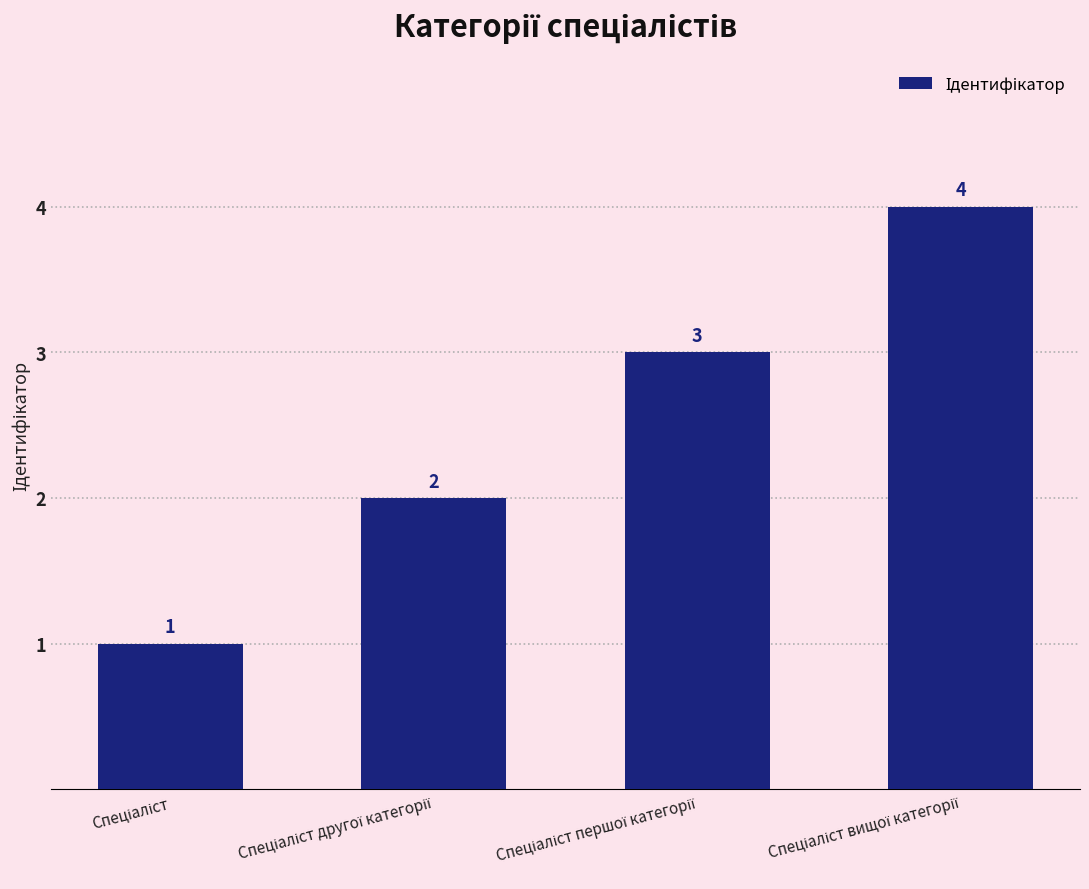

Are the bars horizontal?

No